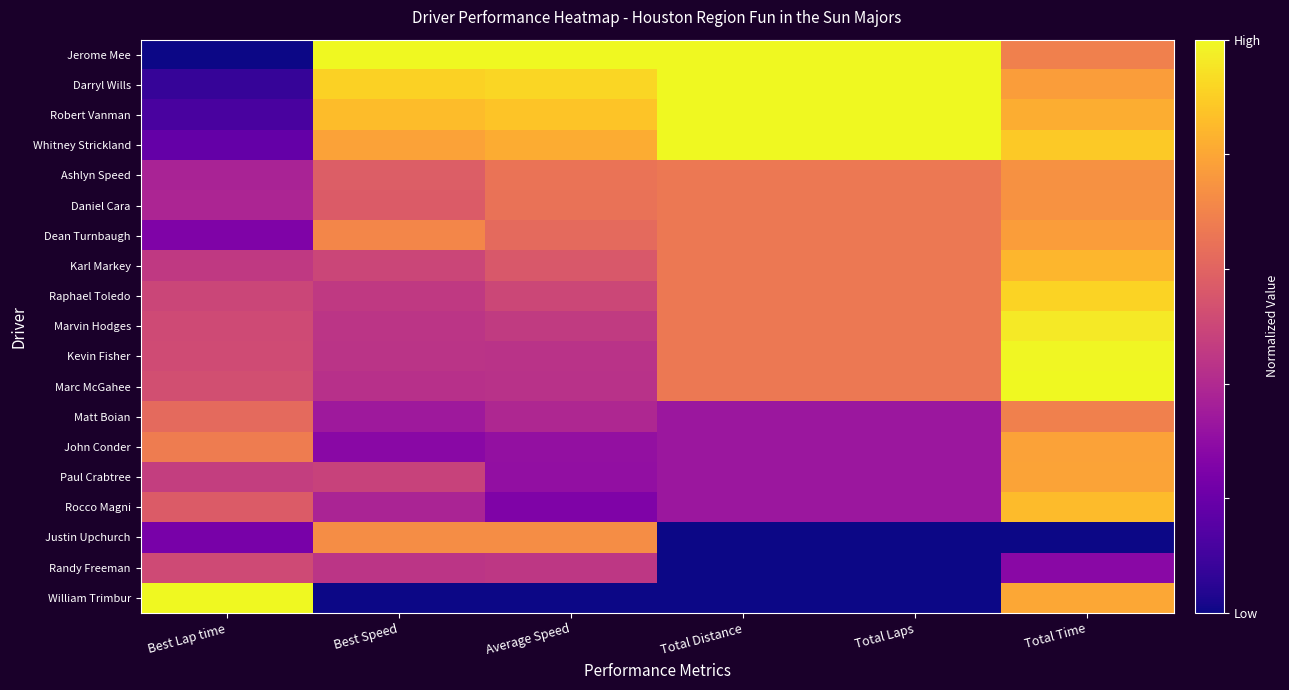

How many data points does each series have?

6